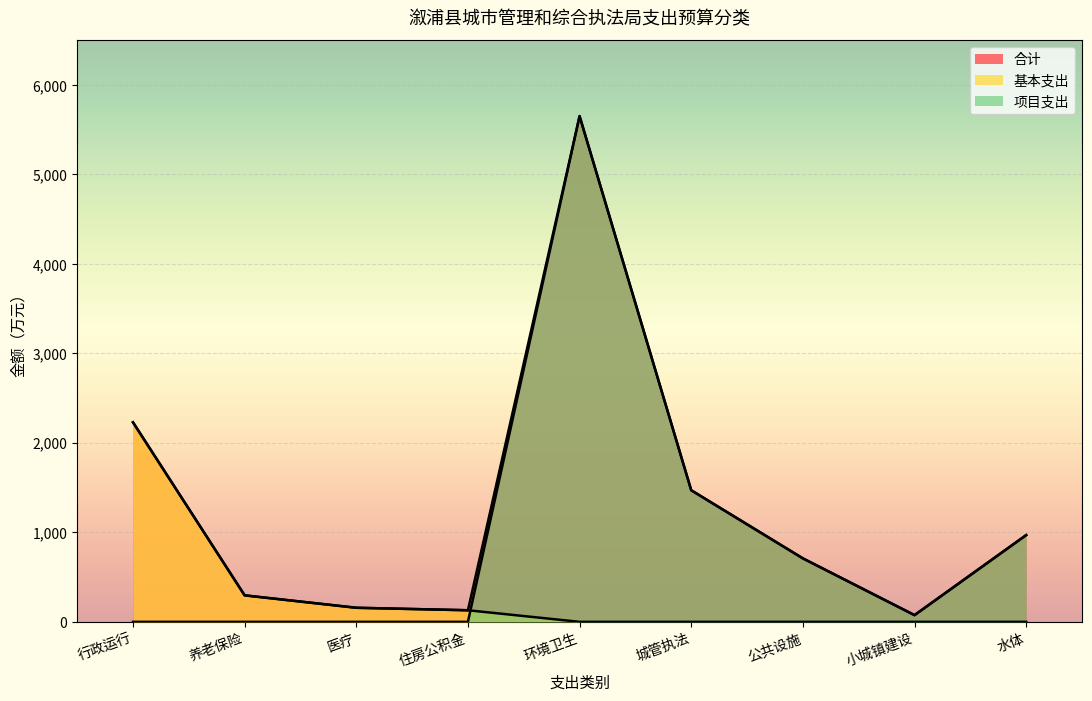

Where is 行政运行 nearest to the value 1114?

住房公积金